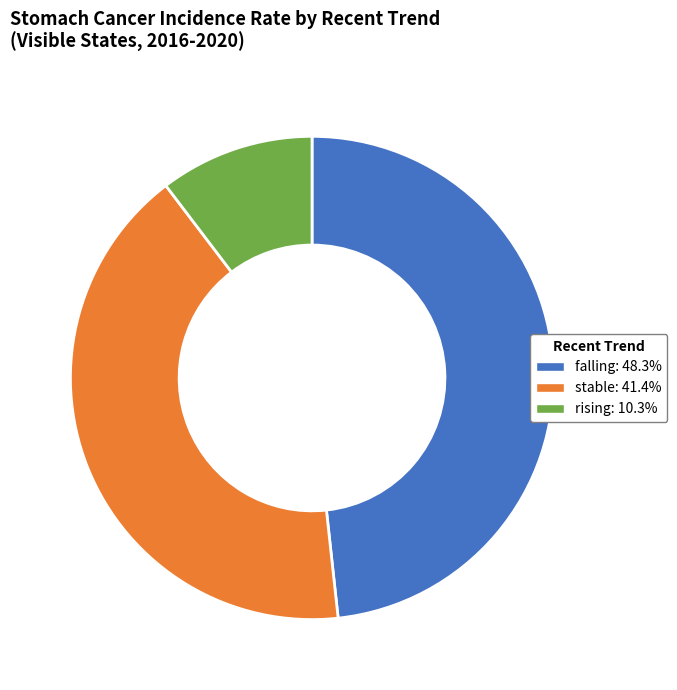

Is the sum of stable: 41.4% and falling: 48.3% greater than half?

Yes